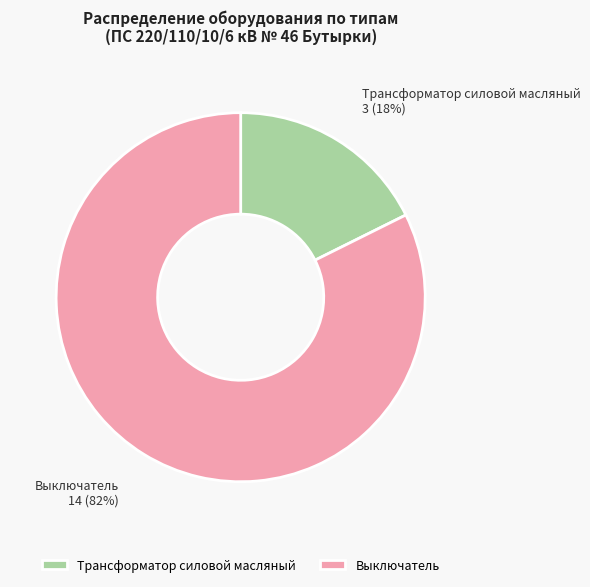

Does Трансформатор силовой масляный account for over 50% of the chart?

No